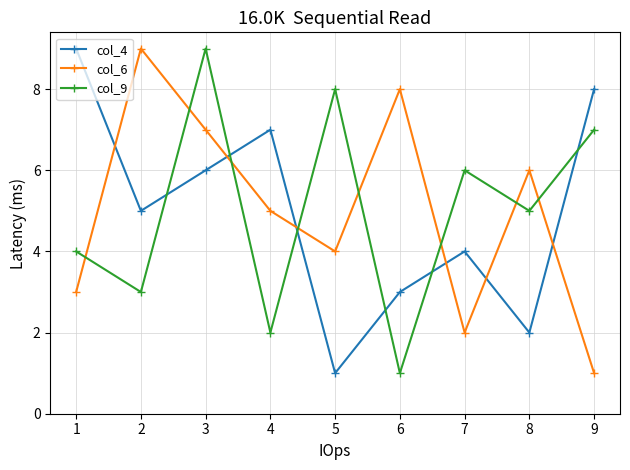

Which category has the highest value in the col_9 series?

3